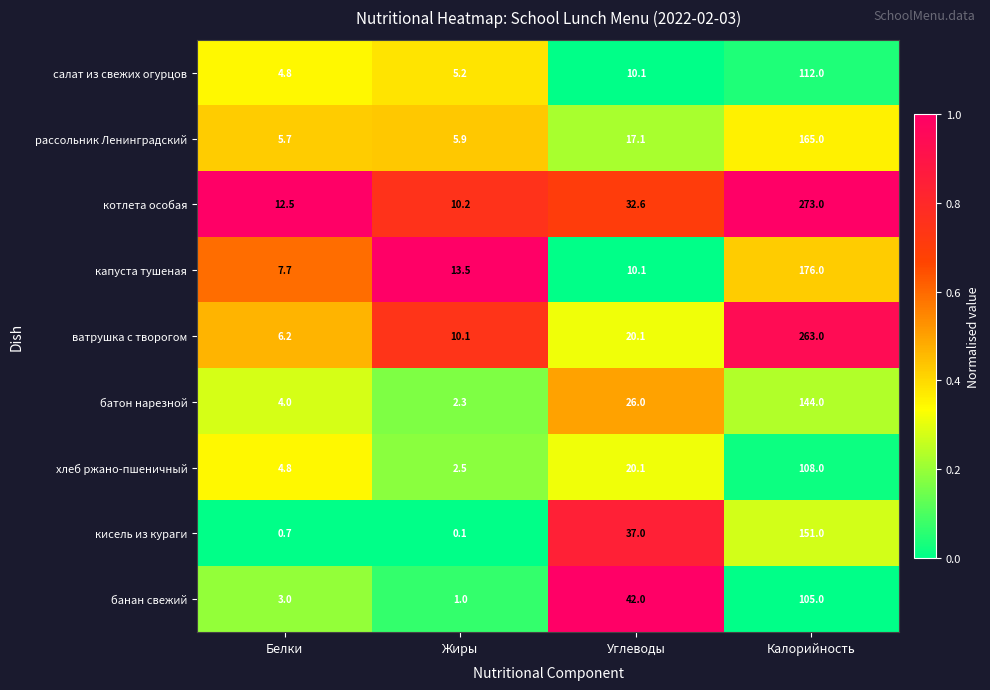

Which series has the largest total across all categories?

котлета особая